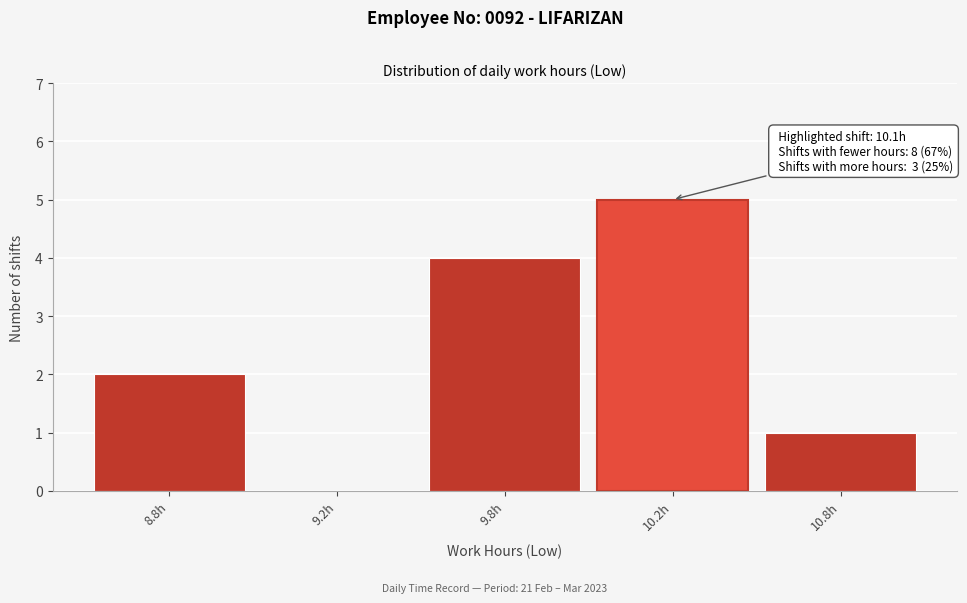

Reading left to right, what are all the values shown in this chart?

8.8h=2	9.2h=0	9.8h=4	10.2h=5	10.8h=1